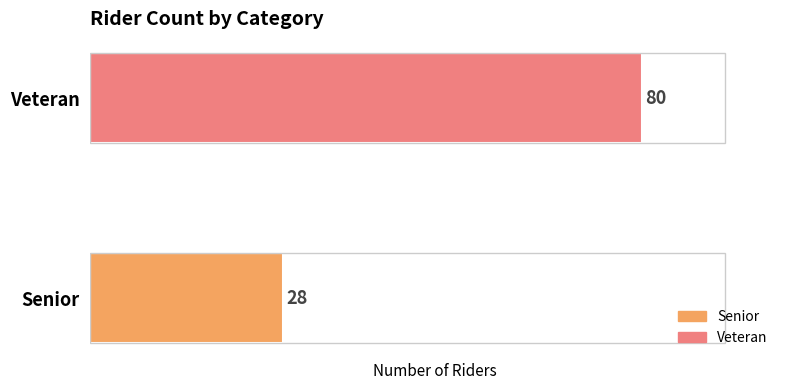

True or false: the data shows 109 at Veteran.

False